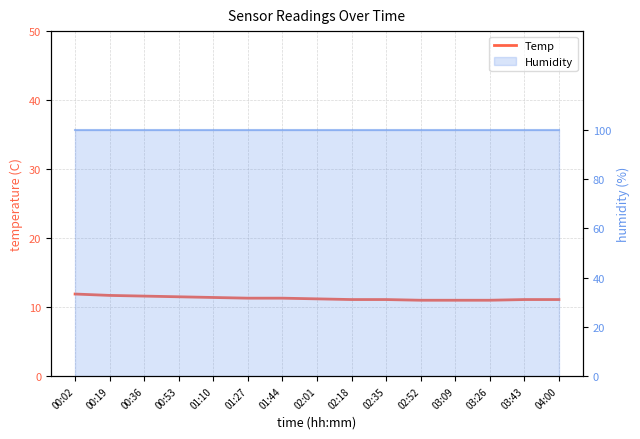

What position from the right is 00:53?

12